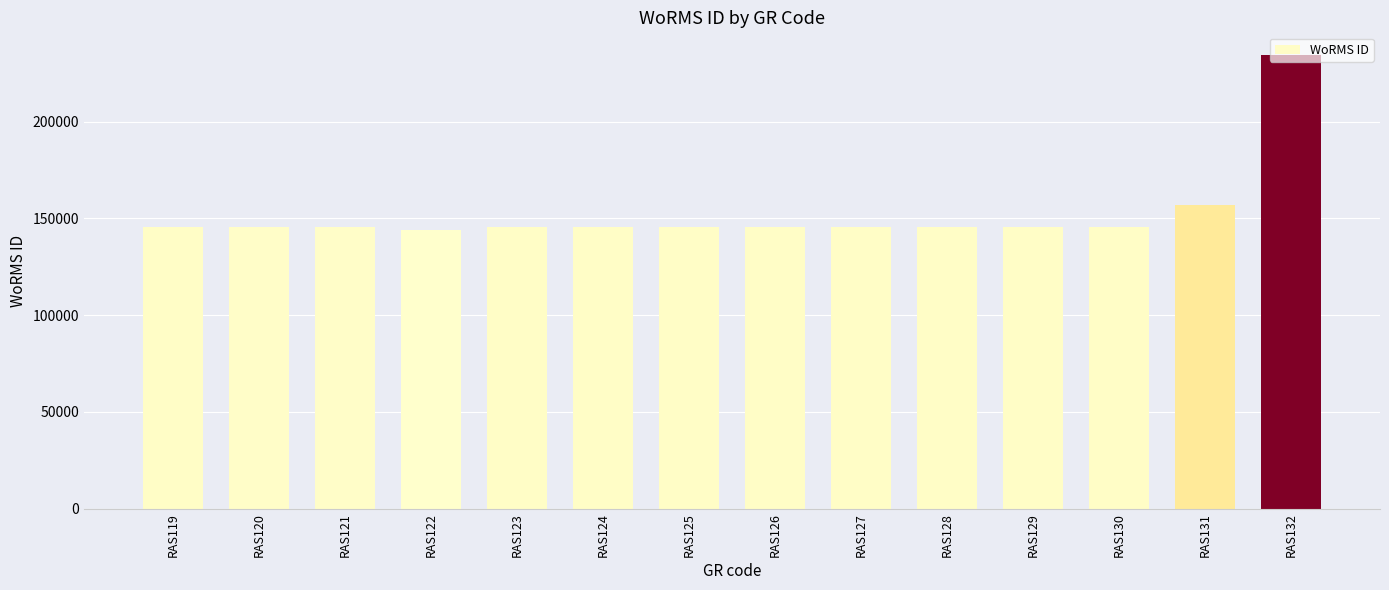

What is the value of the 11th bar from the left?

145728